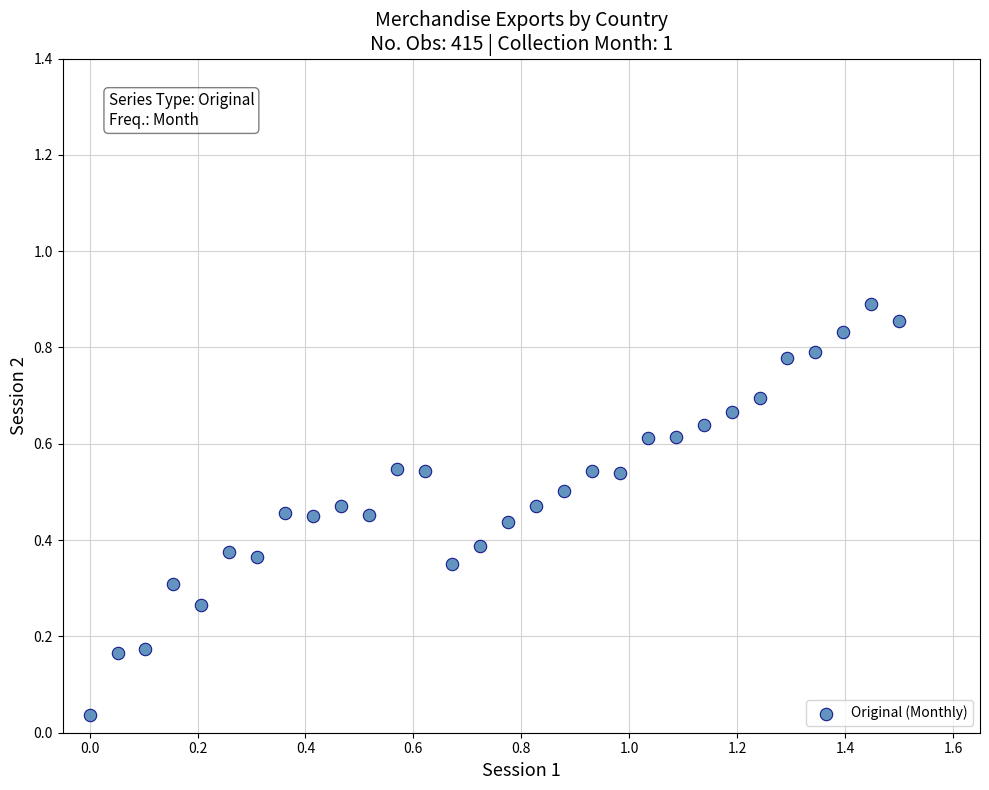

What is the range of X values (max minus min)?

1.5